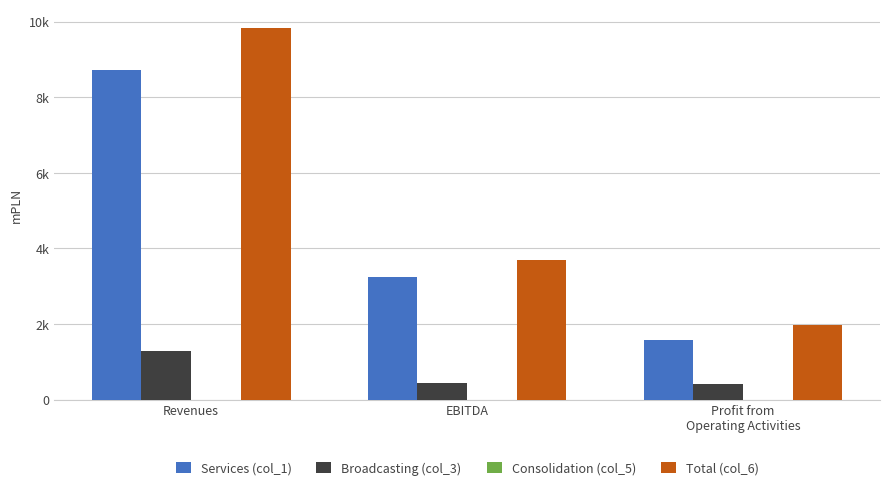

Reading left to right, transcribe all the data shown in this chart.

Services (col_1): 8709.2	3240.0	1579.5
Broadcasting (col_3): 1299.9	445.1	406.3
Consolidation (col_5): -186.1	0.0	0.0
Total (col_6): 9823.0	3685.1	1985.8